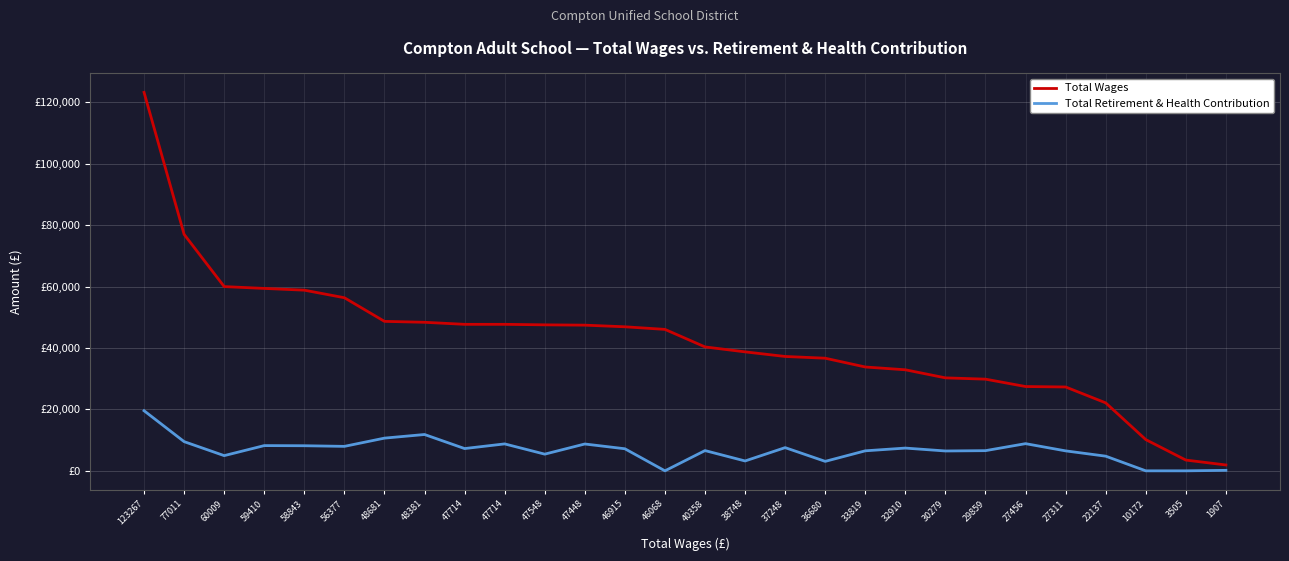

List the series in order of their overall mean, highest first.

Total Wages, Total Retirement & Health Contribution